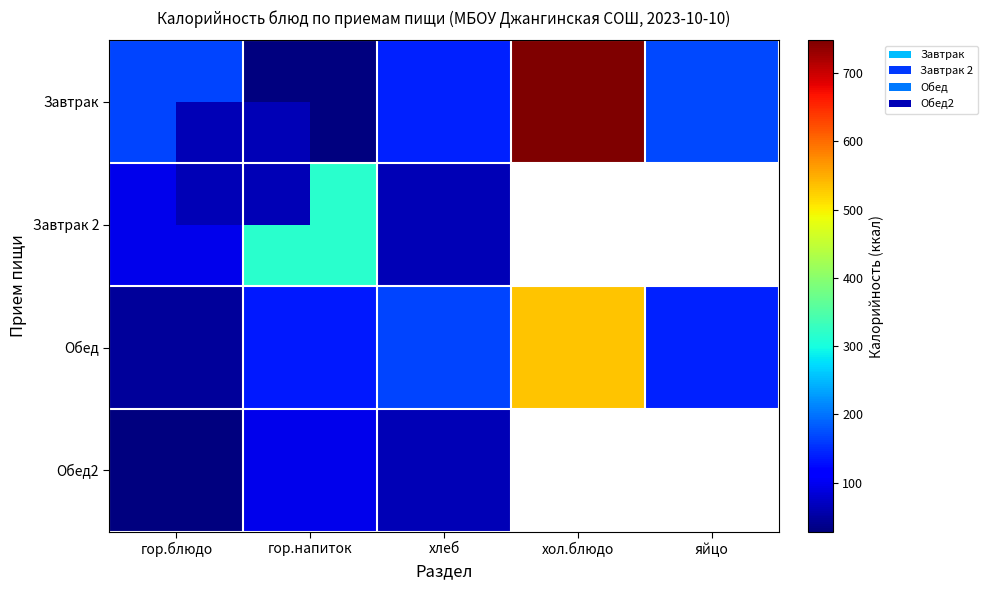

What is the lowest value of the Завтрак series?

28.0